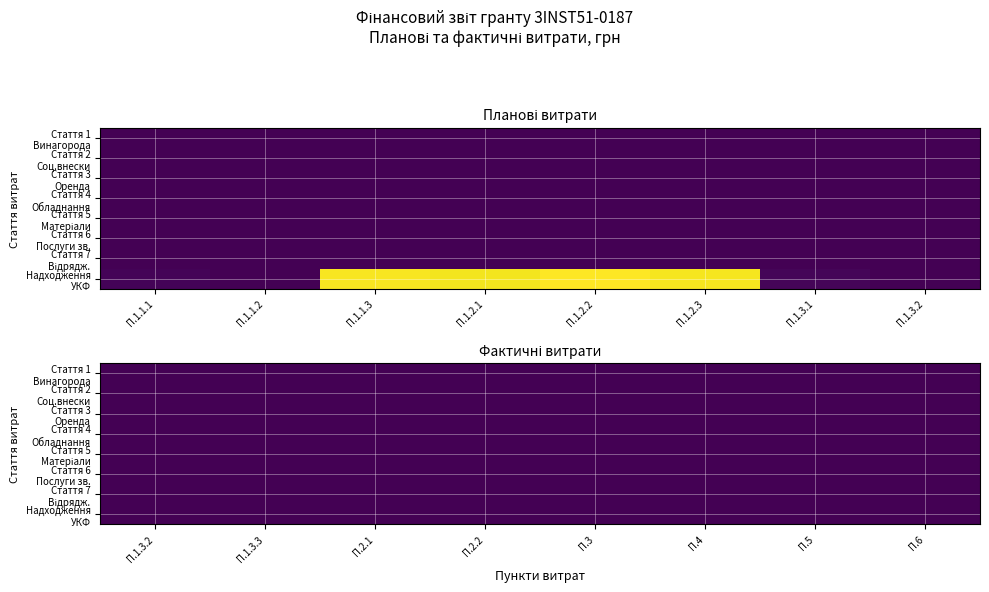

The value of Стаття 7 - Відрядження at 12 is 0.0. True or false?

True